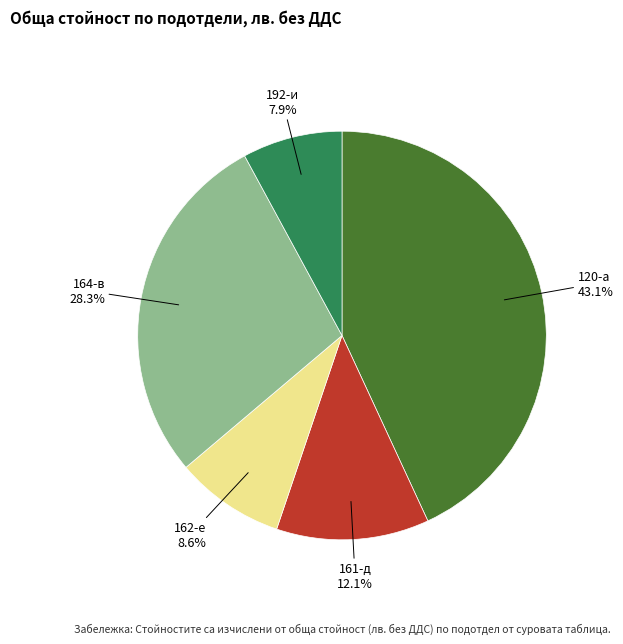

How many slices are in this pie chart?

5